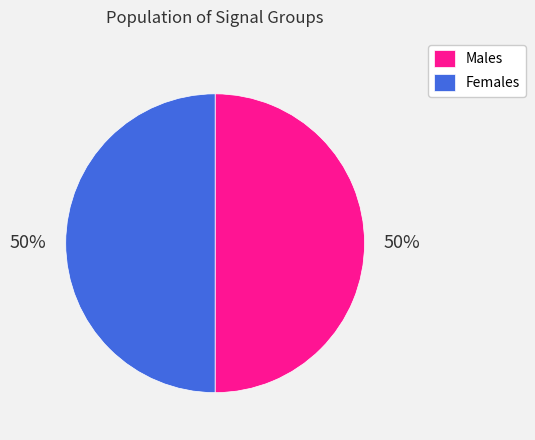

How many slices are in this pie chart?

2